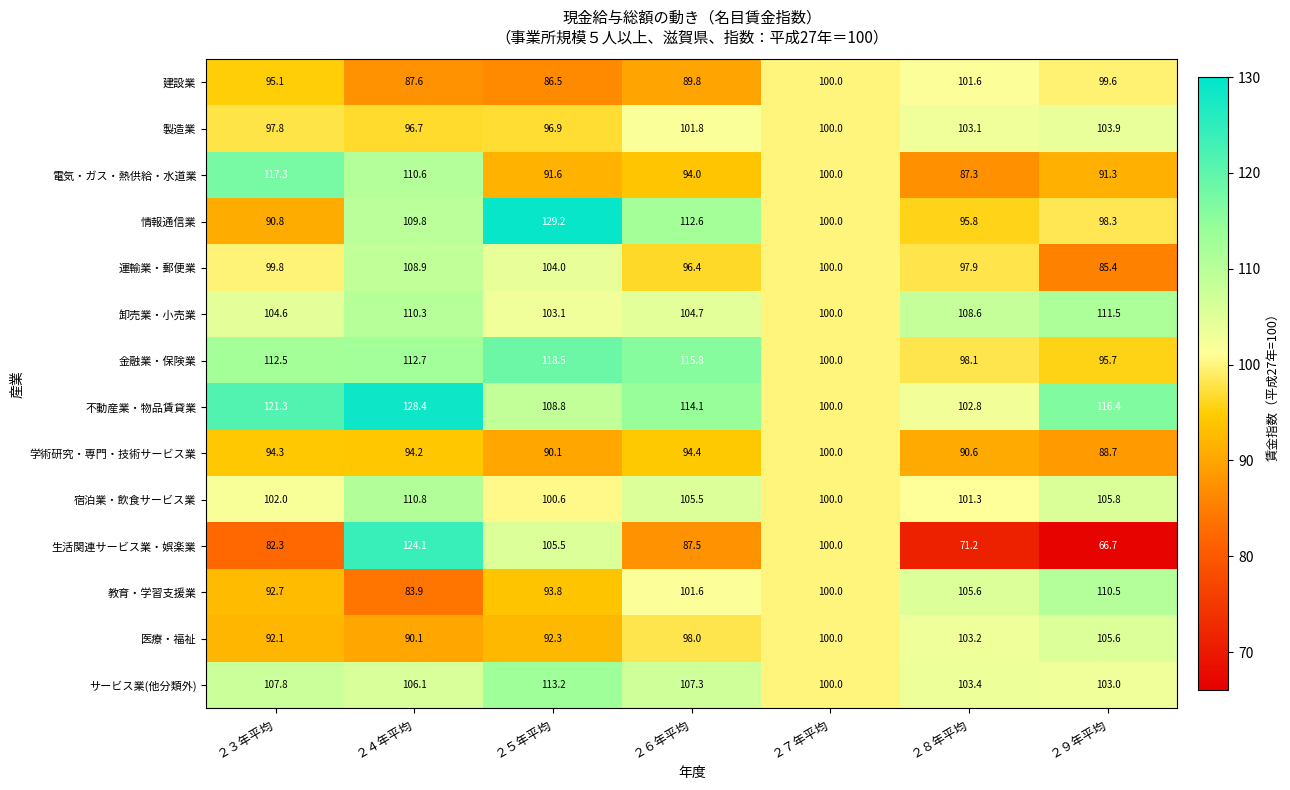

True or false: 情報通信業 has a value of 68.8 at ２６年平均.

False